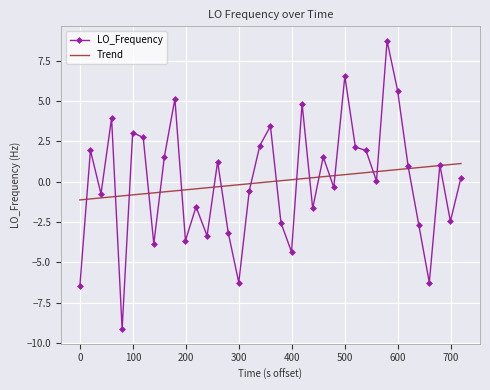

Rank the series by their maximum value, from highest to lowest.

LO_Frequency, Trend